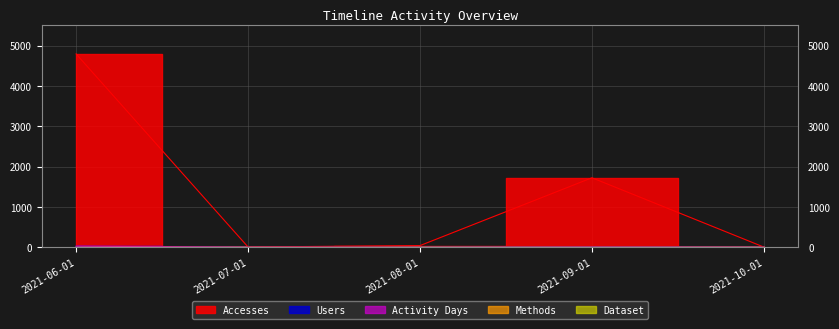

What is the highest value of the Activity Days series?

30